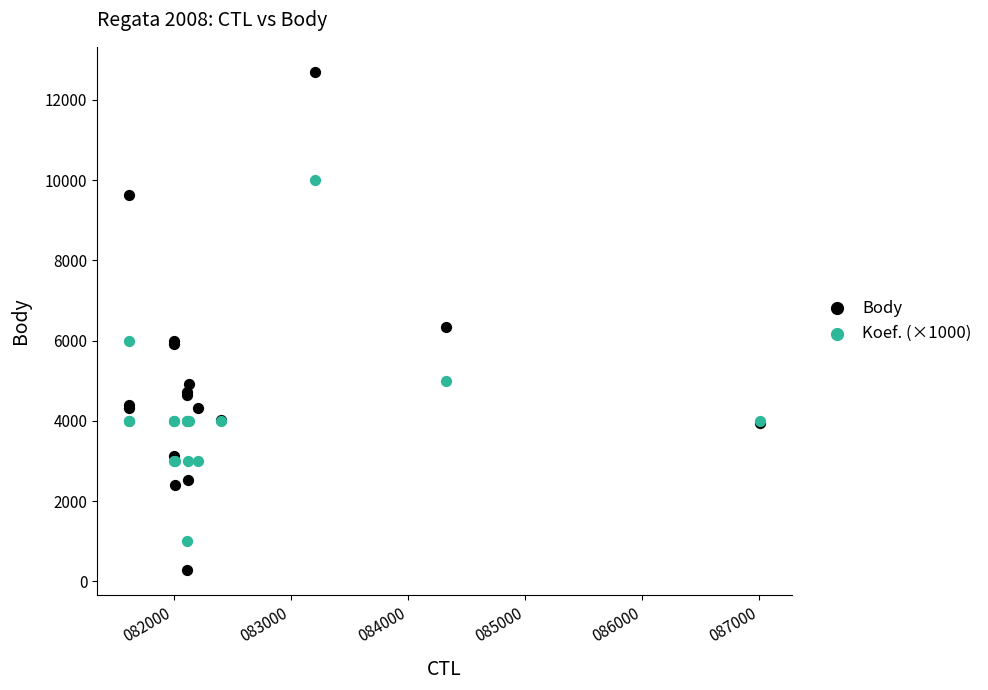

Which series contains the lowest Y value?

Body